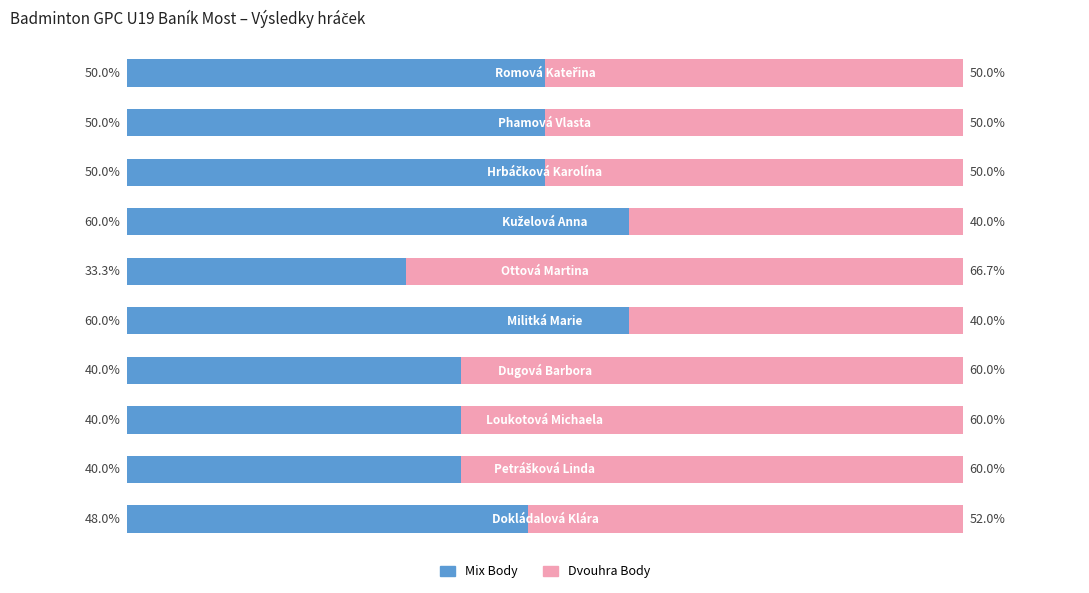

What are all the series names shown in the legend?

Mix Body, Dvouhra Body